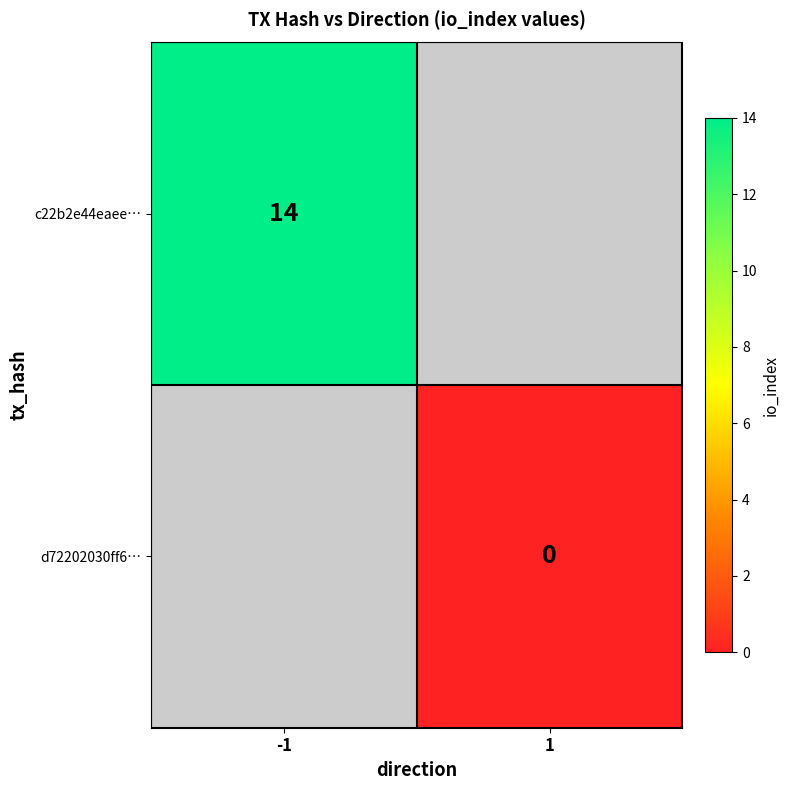

True or false: c22b2e44eaee… has a value of 5 at -1.

False